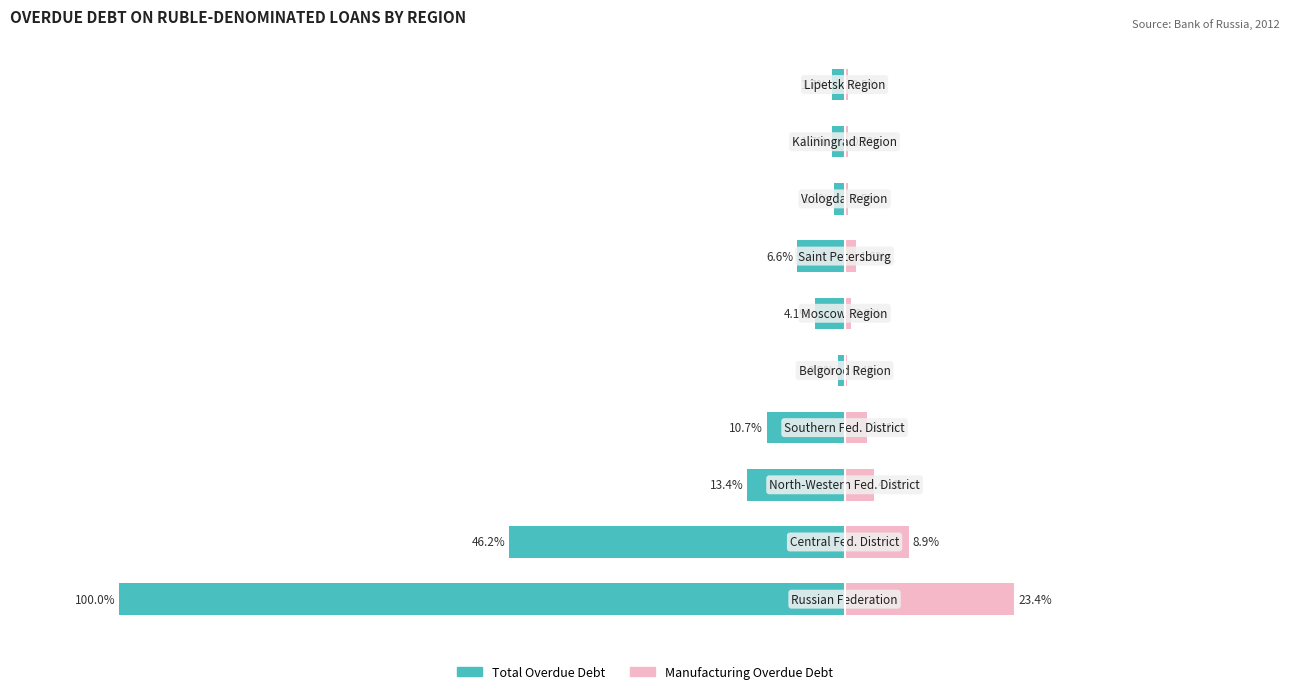

The Total Overdue Debt series shows -2.6 at 8. True or false?

False